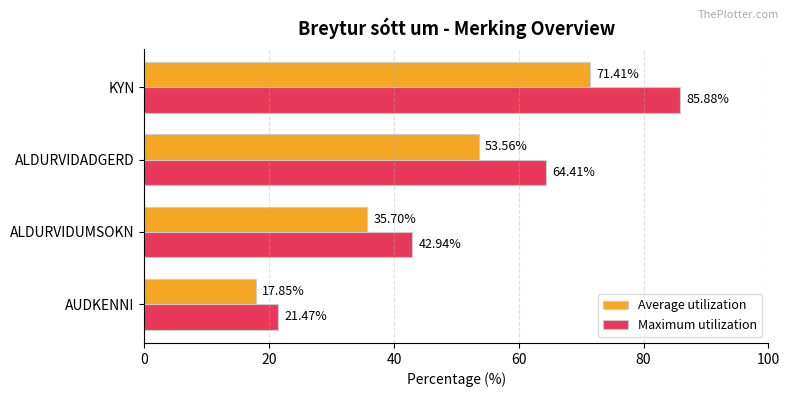

Between ALDURVIDADGERD and KYN, which series saw the biggest shift?

Maximum utilization